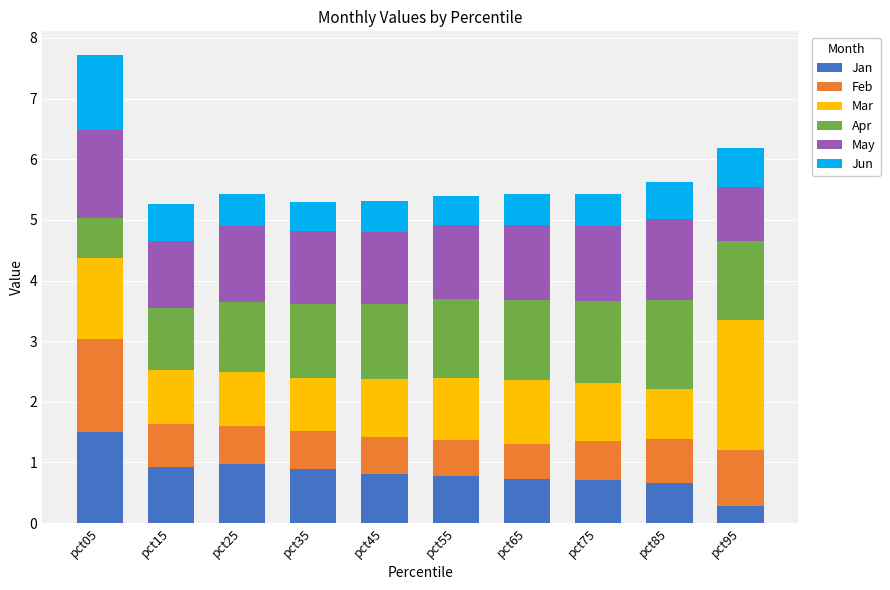

What is the total value across all series at pct15?

5.3